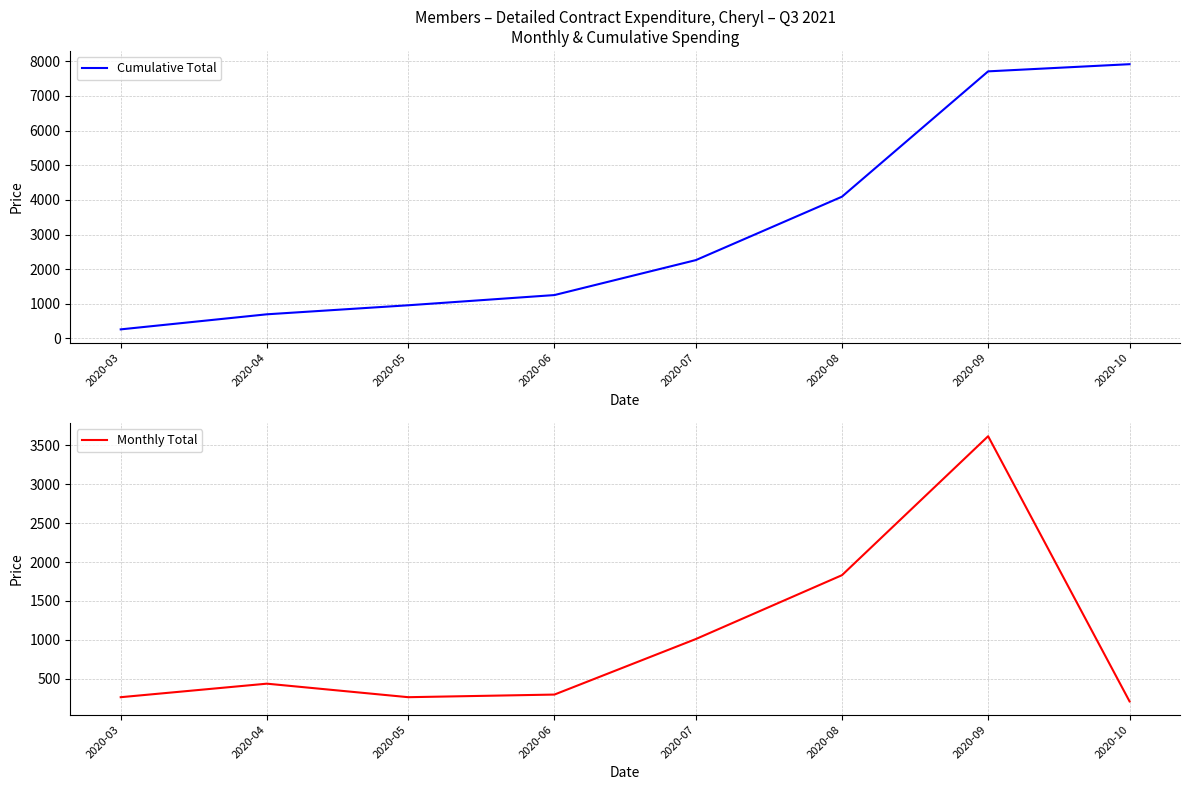

What are all the series names shown in the legend?

Cumulative Total, Monthly Total